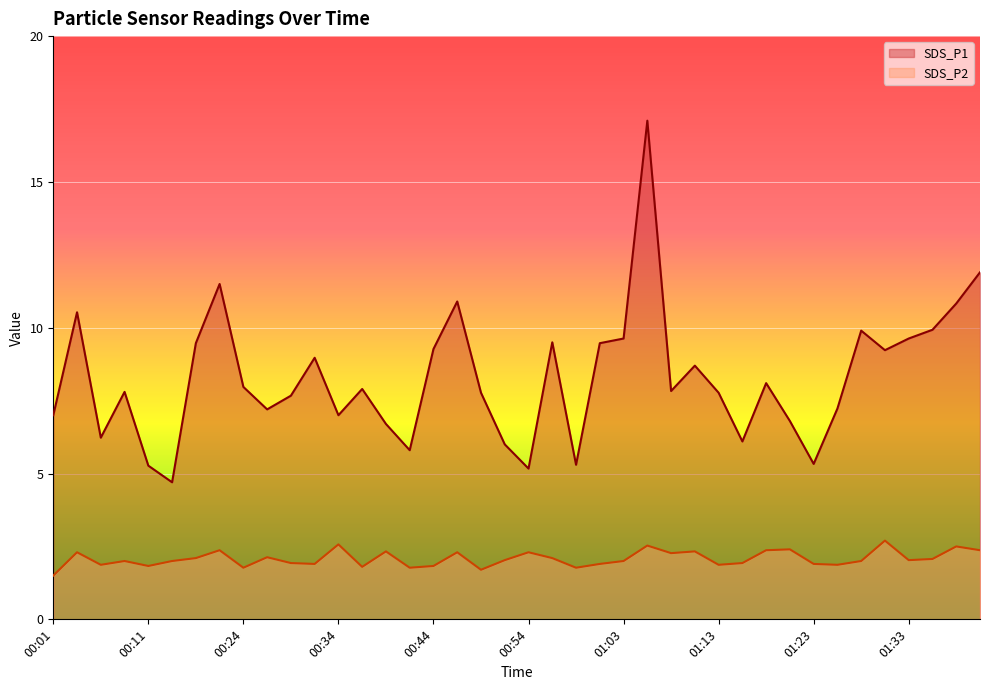

The value of SDS_P1 at 01:08 is 7.8. True or false?

True